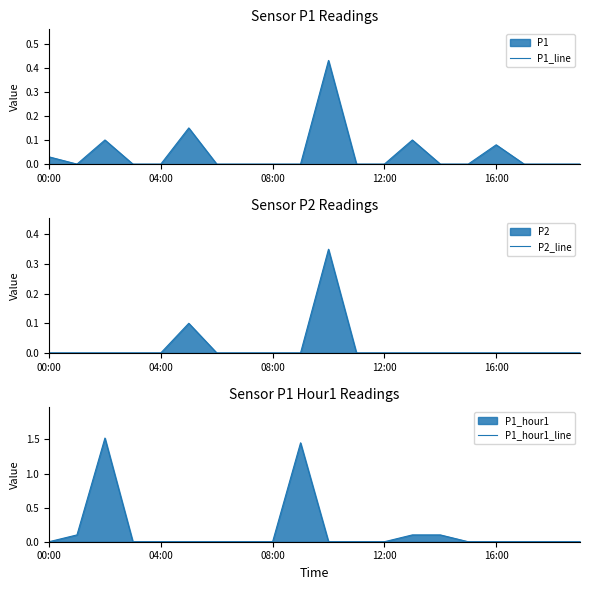

True or false: P1_line has a value of 0.0 at 08:00.

True